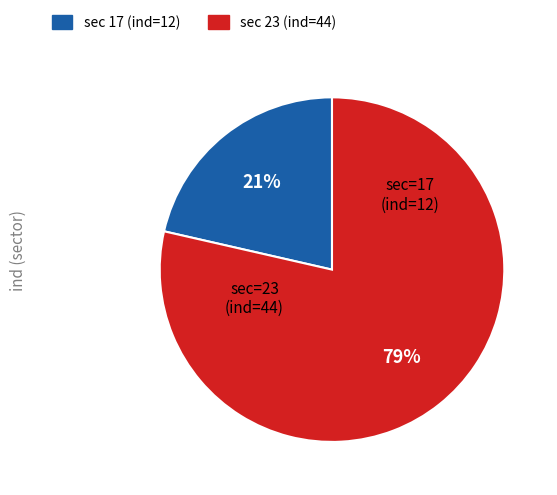

Is there a majority slice in this chart?

Yes